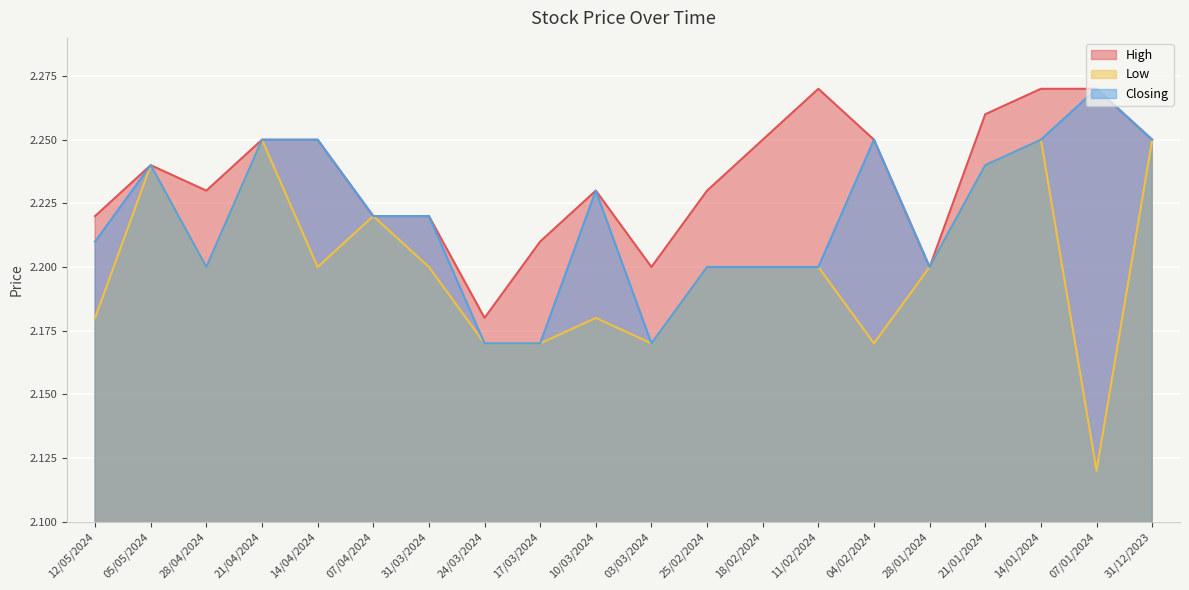

Count the Low values in the range 2 to 3.

20